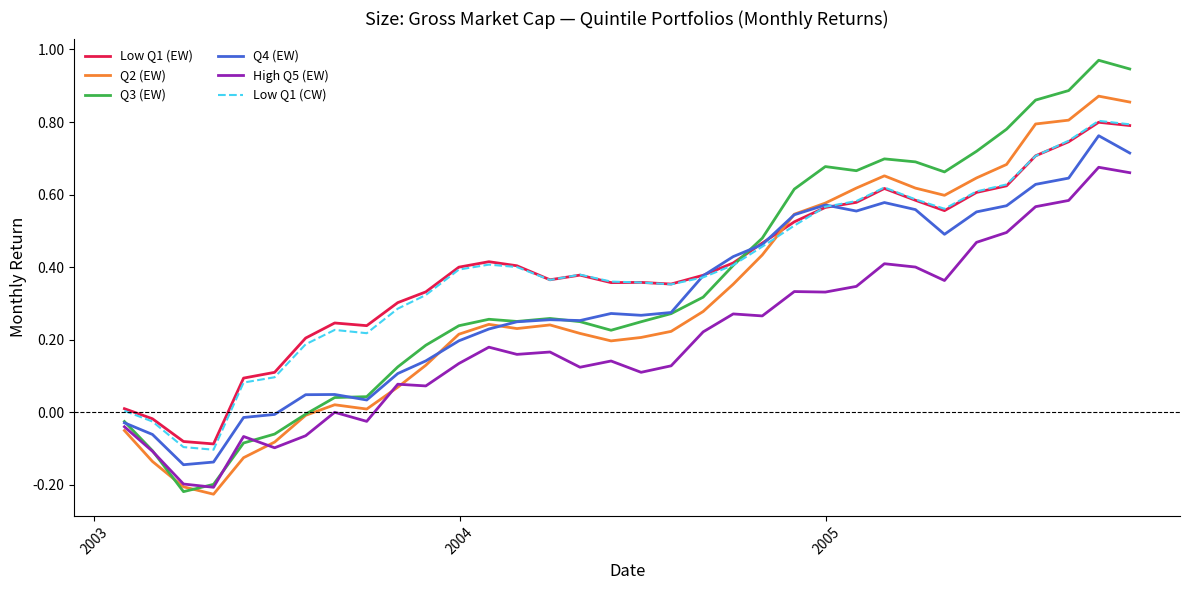

Count the number of categories in the chart.

34